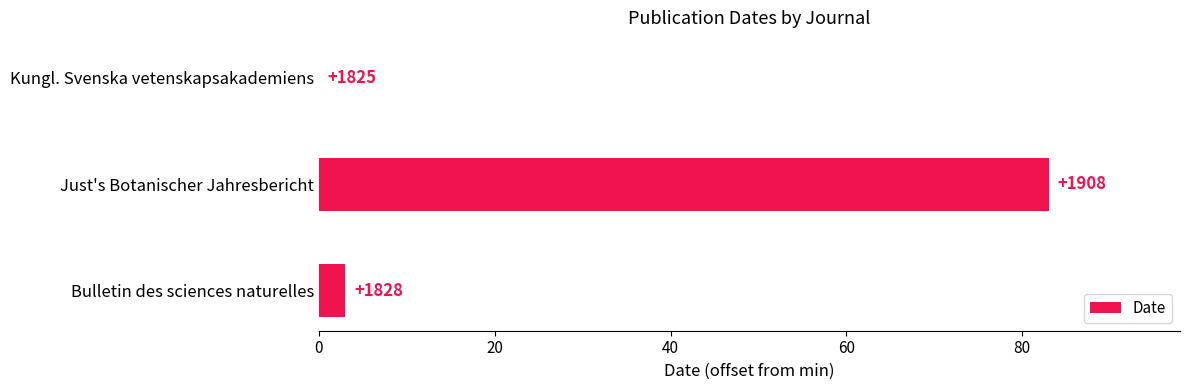

How many values exceed 3?

1